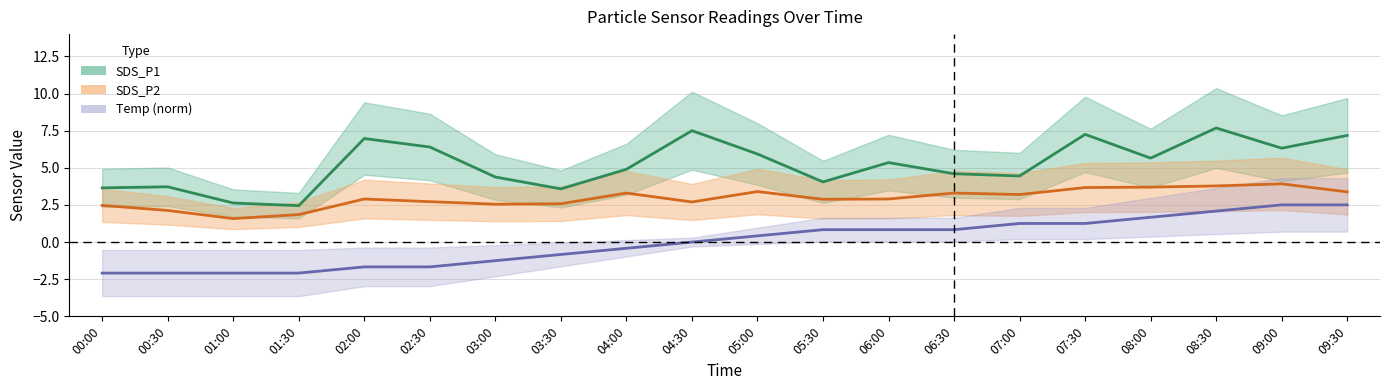

Between 03:00 and 05:00, which is larger?

05:00